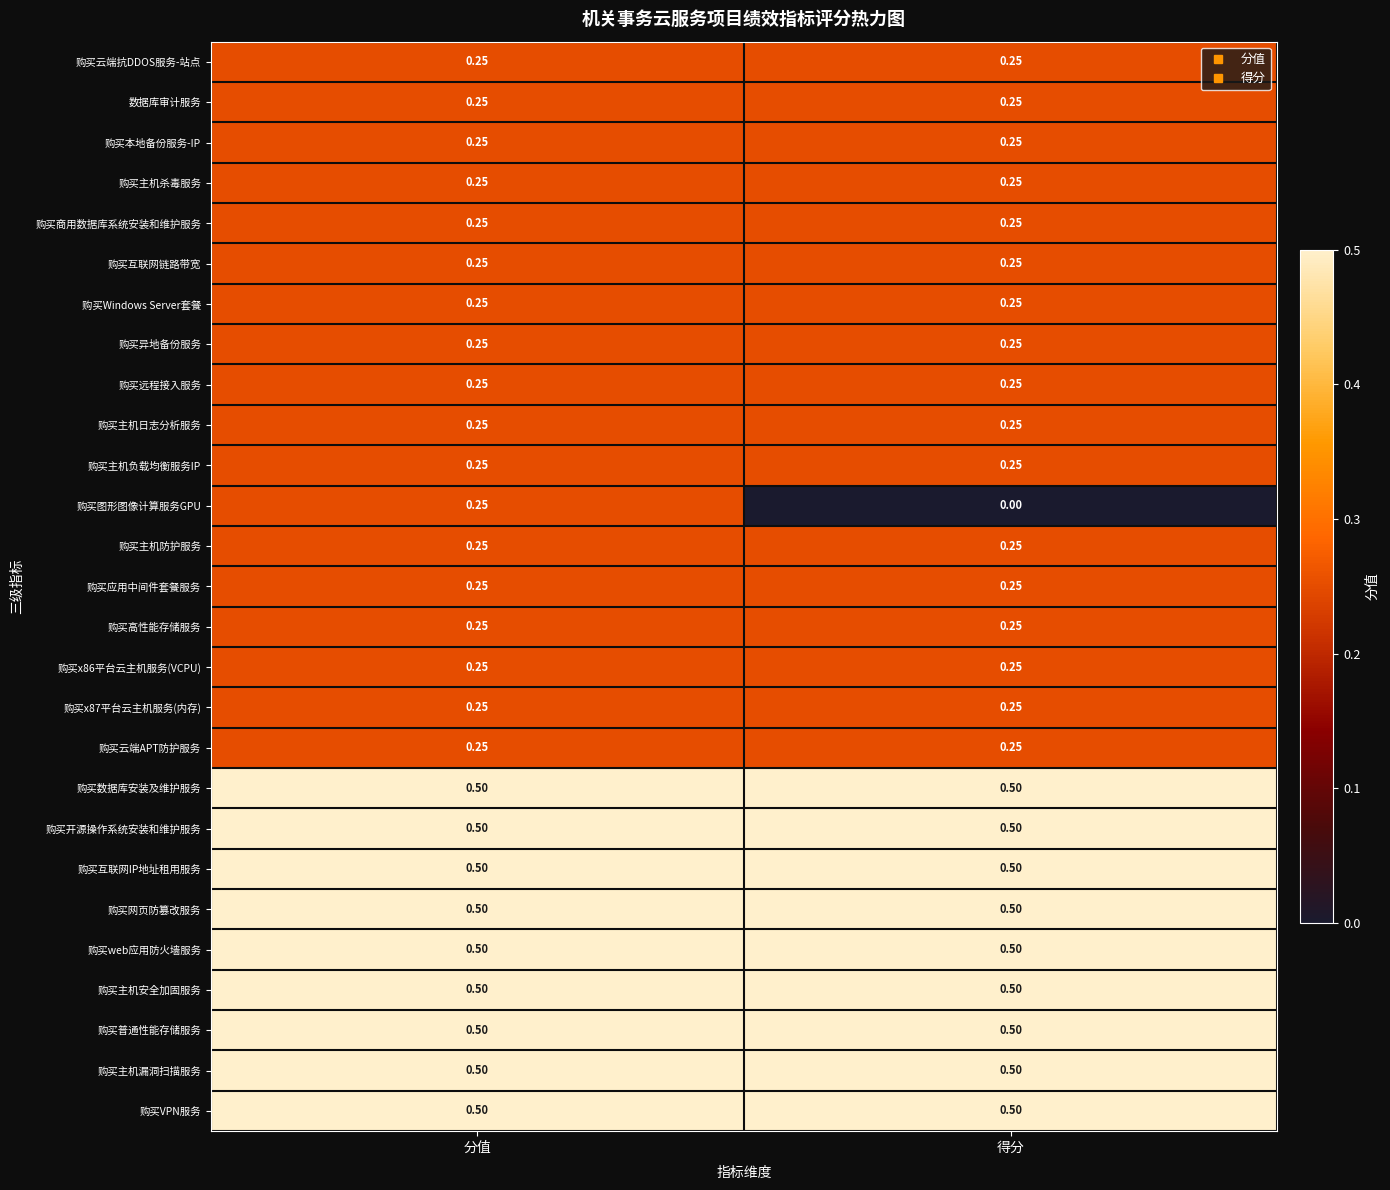

Which series has the widest spread of values?

购买图形图像计算服务GPU